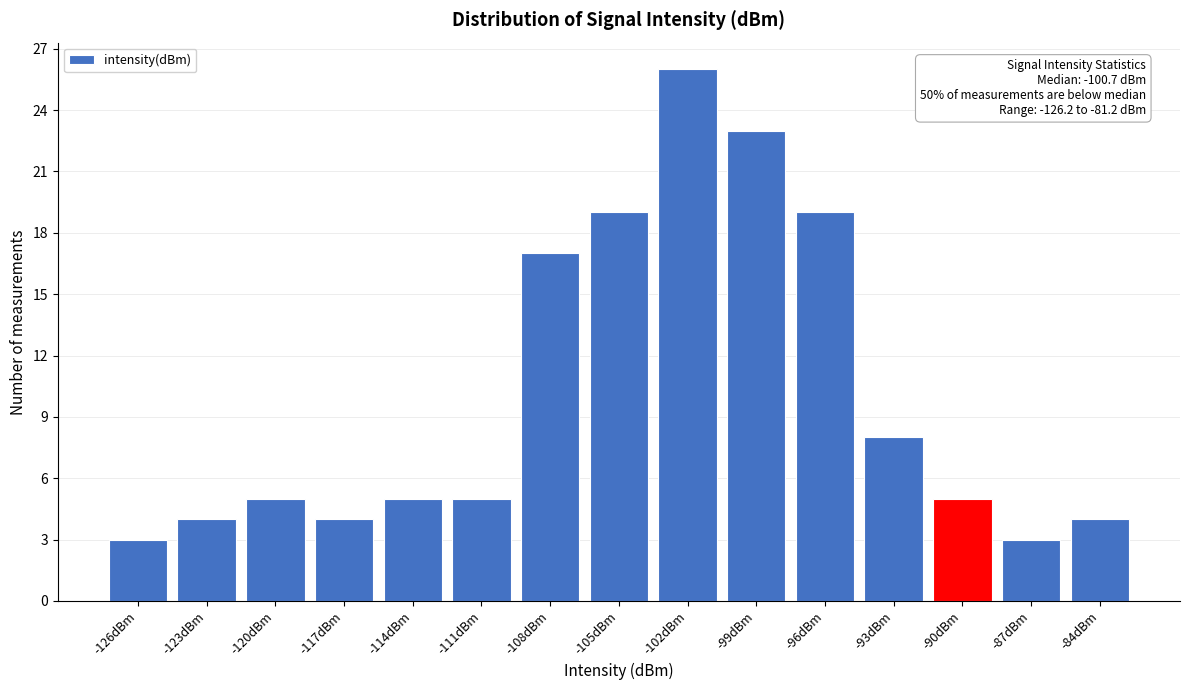

Reading left to right, what are all the values shown in this chart?

-126dBm=3	-123dBm=4	-120dBm=5	-117dBm=4	-114dBm=5	-111dBm=5	-108dBm=17	-105dBm=19	-102dBm=26	-99dBm=23	-96dBm=19	-93dBm=8	-90dBm=5	-87dBm=3	-84dBm=4